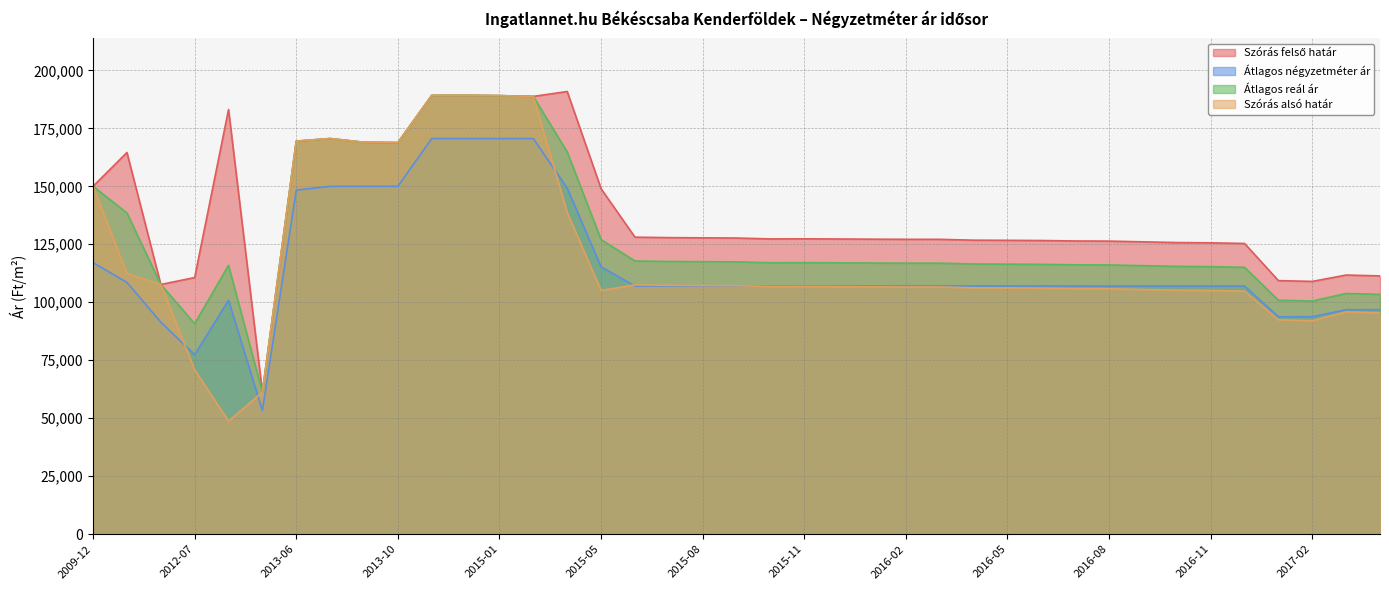

In Szórás alsó határ, how many points are higher than both neighbors (excluding endpoints)?

5